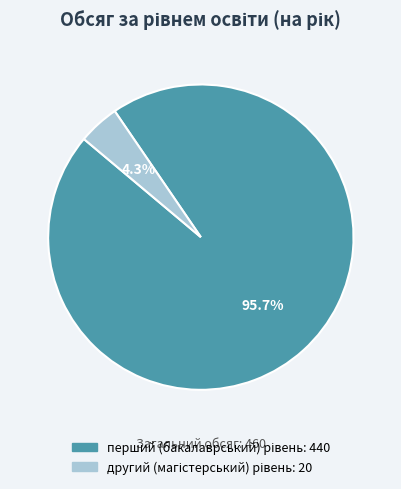

Is there a majority slice in this chart?

Yes